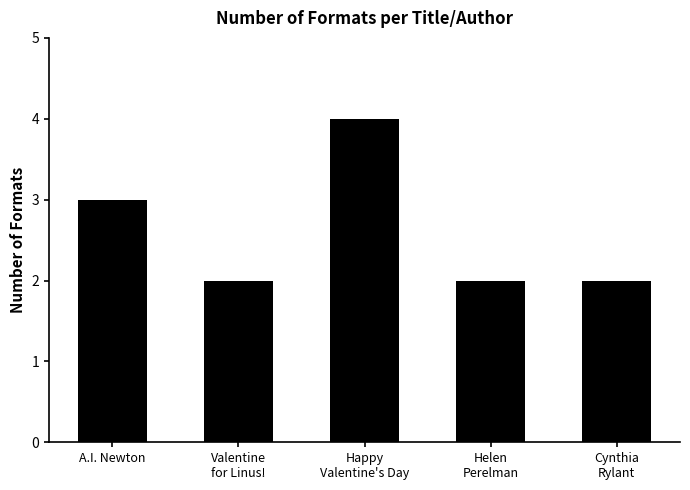

Are the bars horizontal?

No